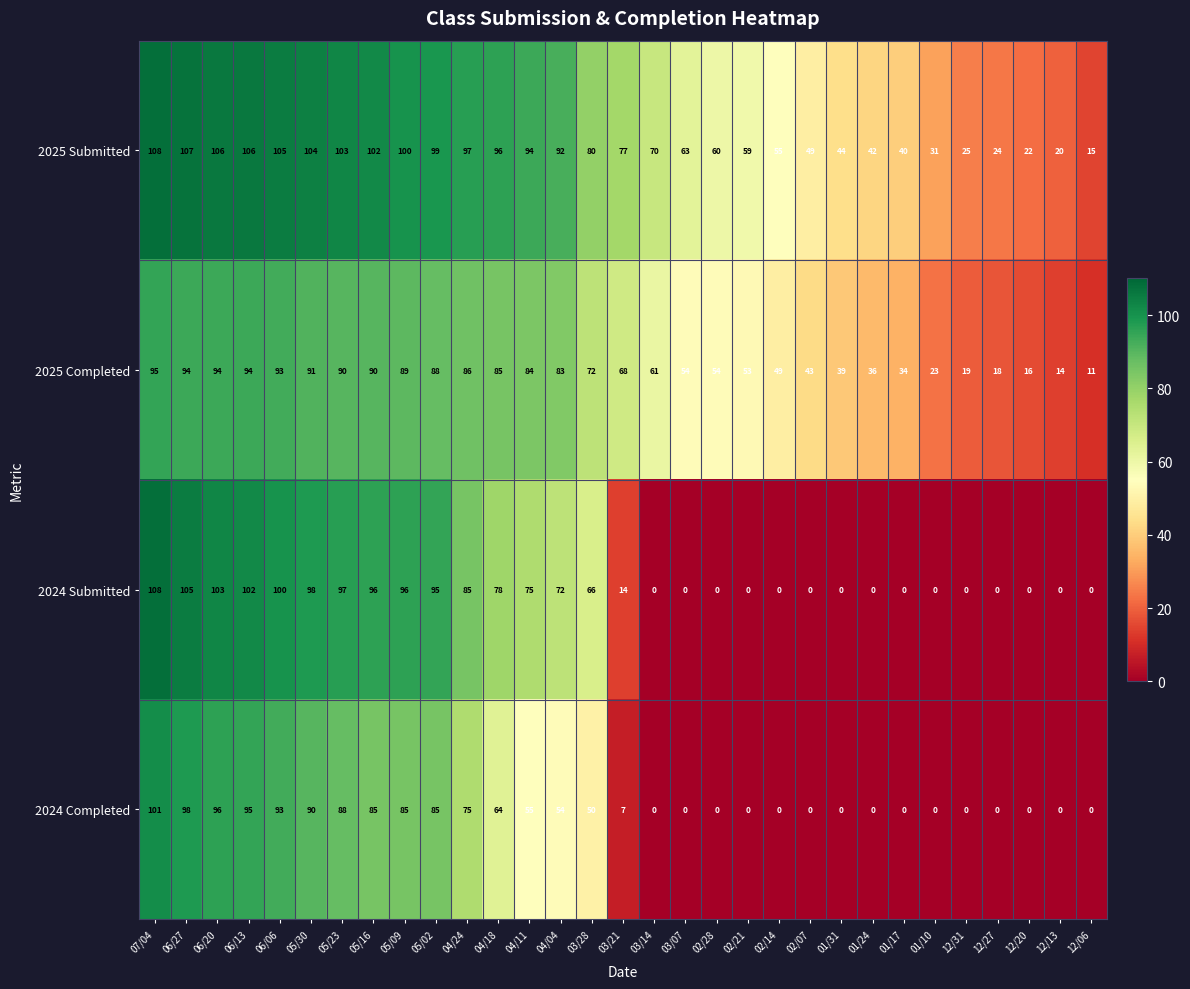

At 06/20, list the series in order from largest to smallest.

2025 Submitted, 2024 Submitted, 2024 Completed, 2025 Completed